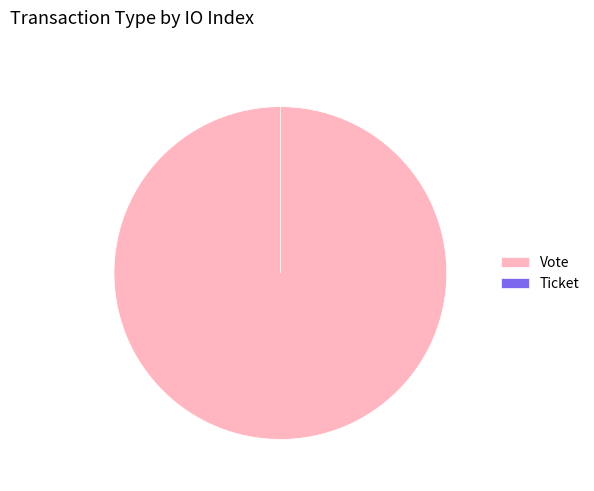

How many segments does this pie chart have?

2